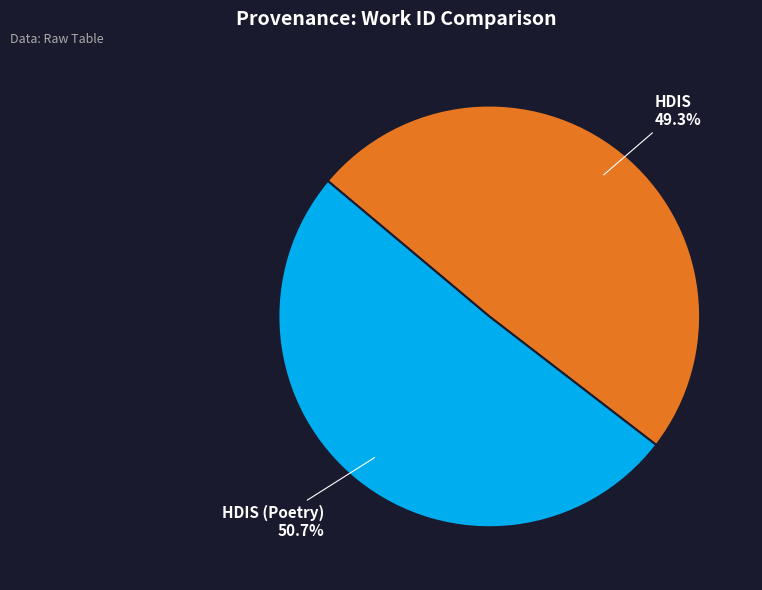

Is it true that HDIS is 38% of the pie?

False